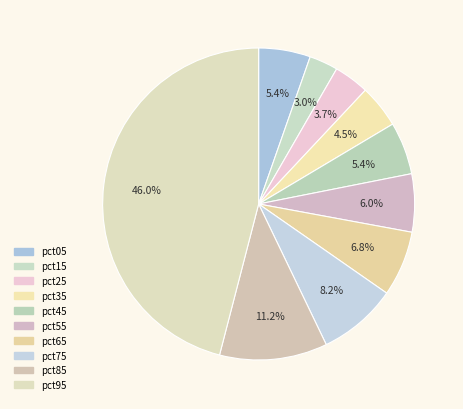

Rank the categories by value from lowest to highest.

pct15, pct25, pct35, pct05, pct45, pct55, pct65, pct75, pct85, pct95